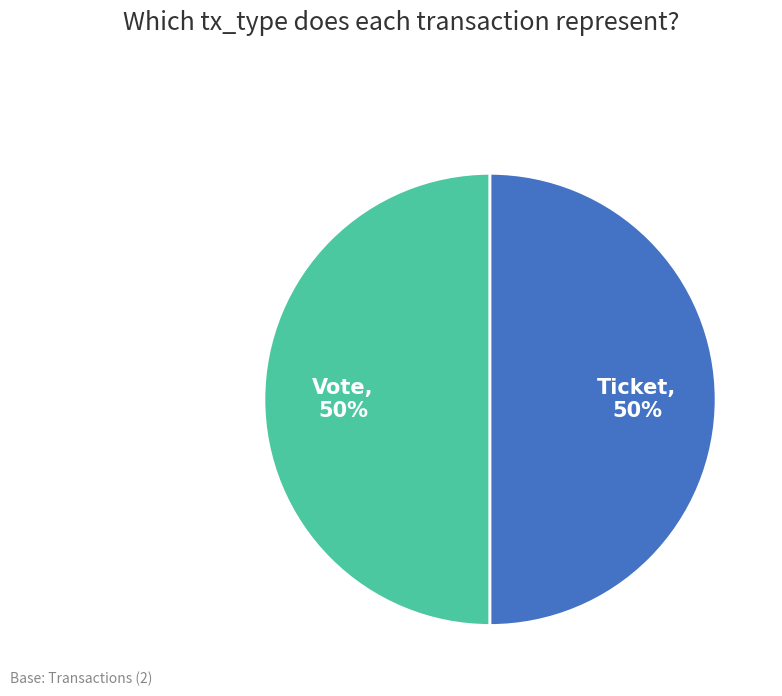

To the nearest percent, what is the average slice percentage?

50%